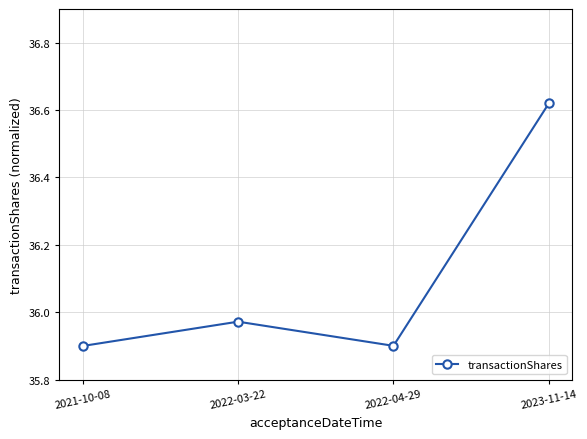

What is the change in value from 2022-03-22 to 2022-04-29?

-0.1